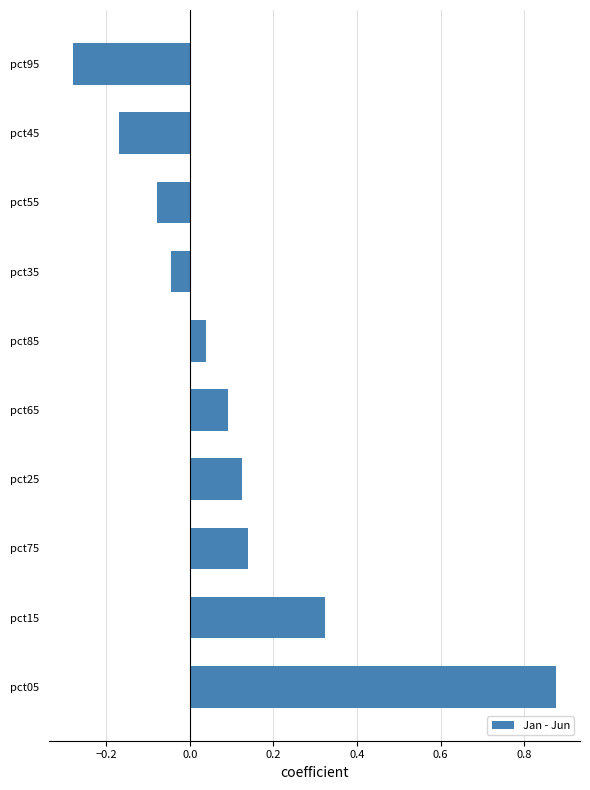

Between pct85 and pct75, which is larger?

pct75